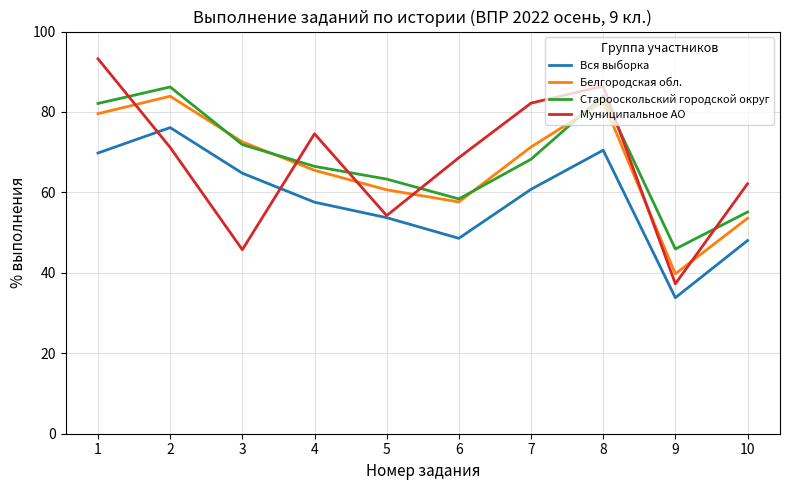

Where do Старооскольский городской округ and Муниципальное АО first cross each other?

1 and 2